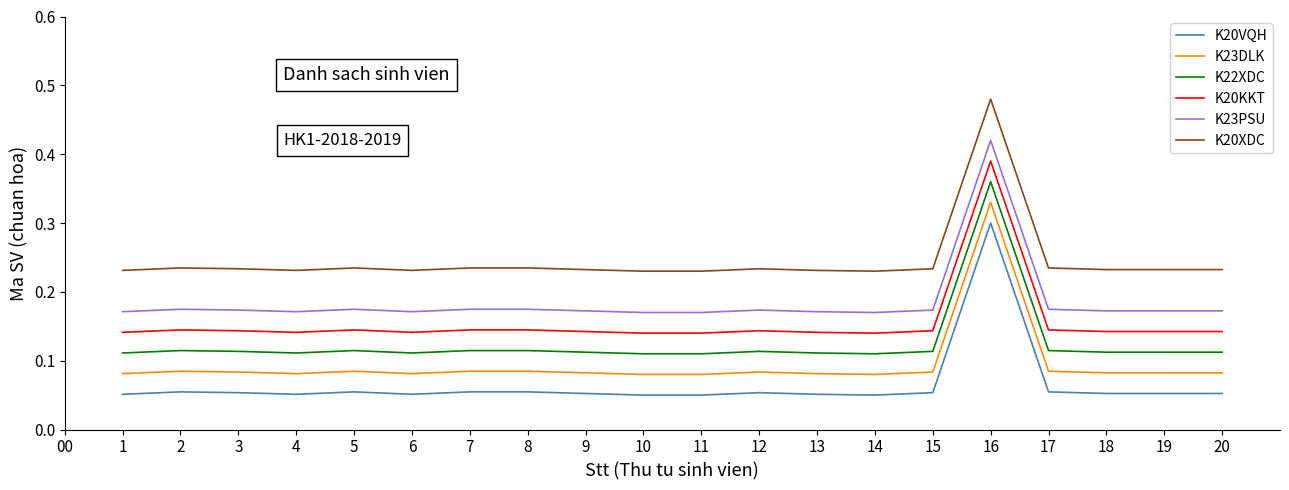

At which label does K20XDC reach its peak?

16